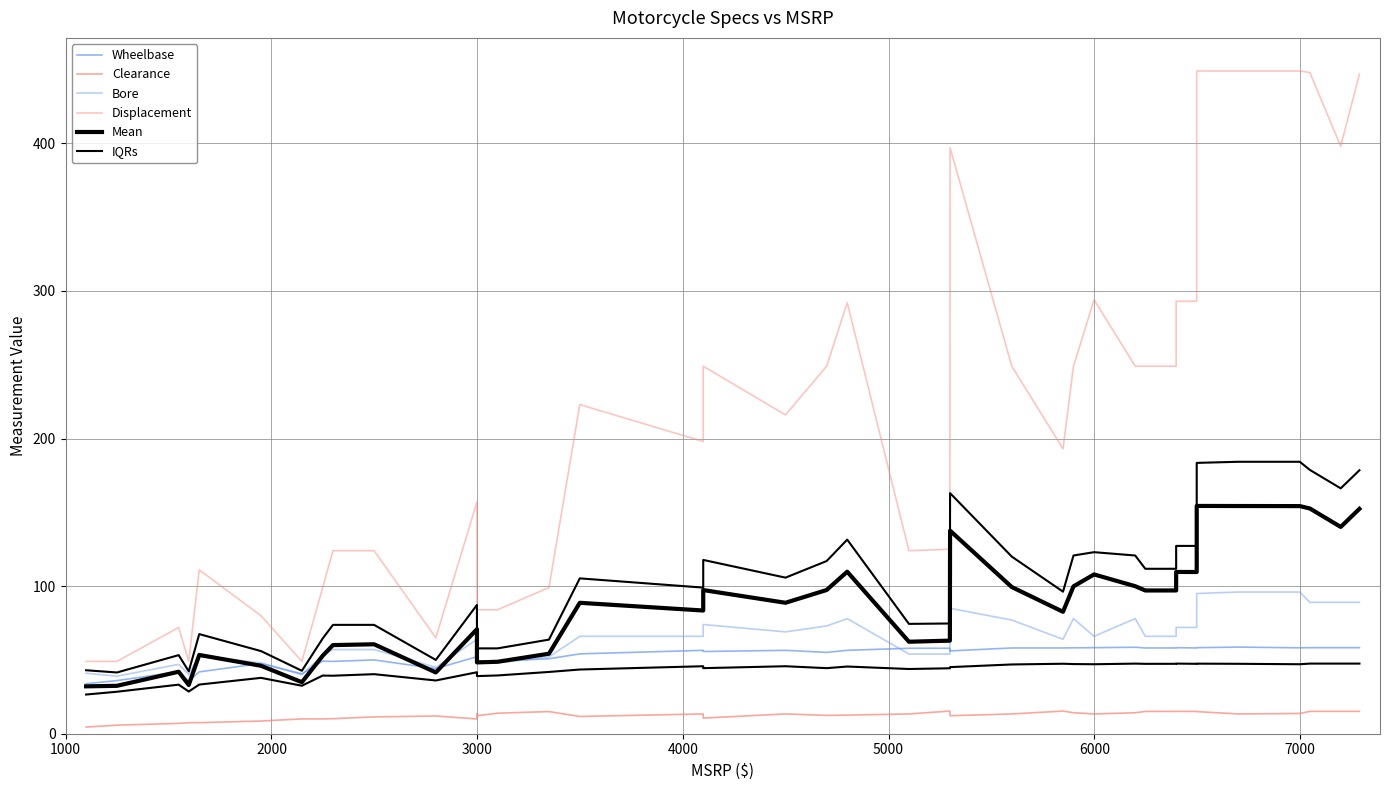

At how many categories does at least one series exceed 283?

11